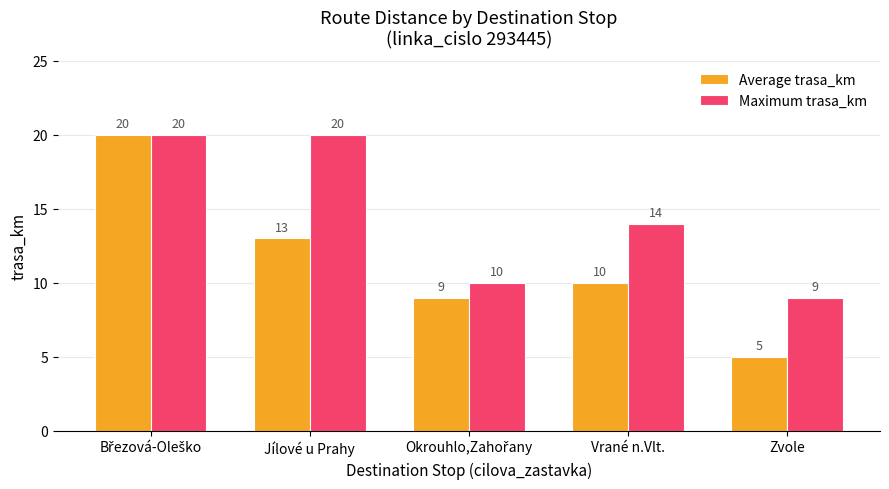

What is the minimum value shown in the chart?

5